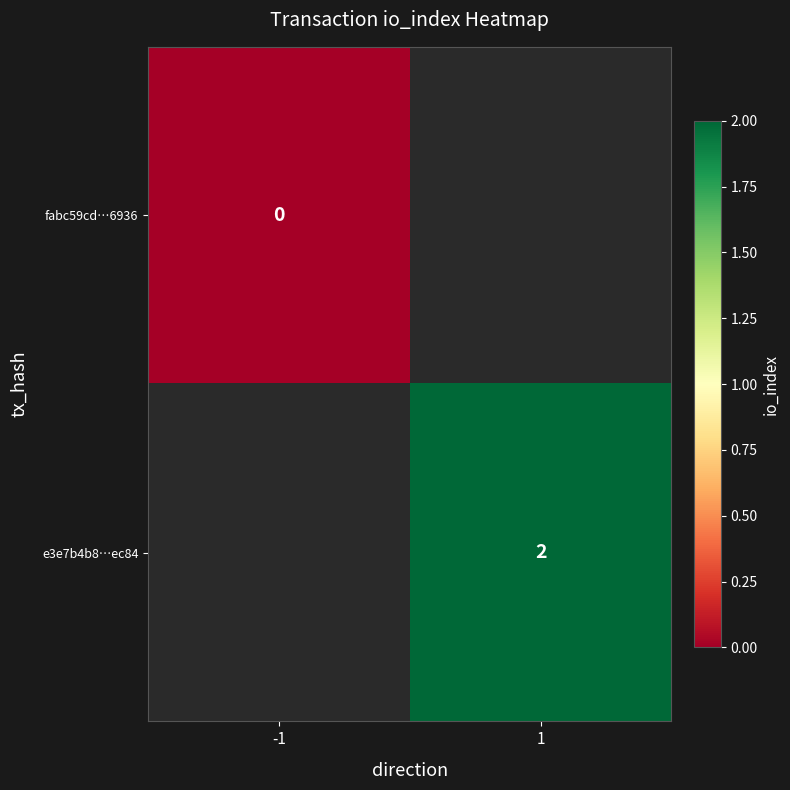

Is it true that e3e7b4b8…ec84 equals 4 at 1?

False